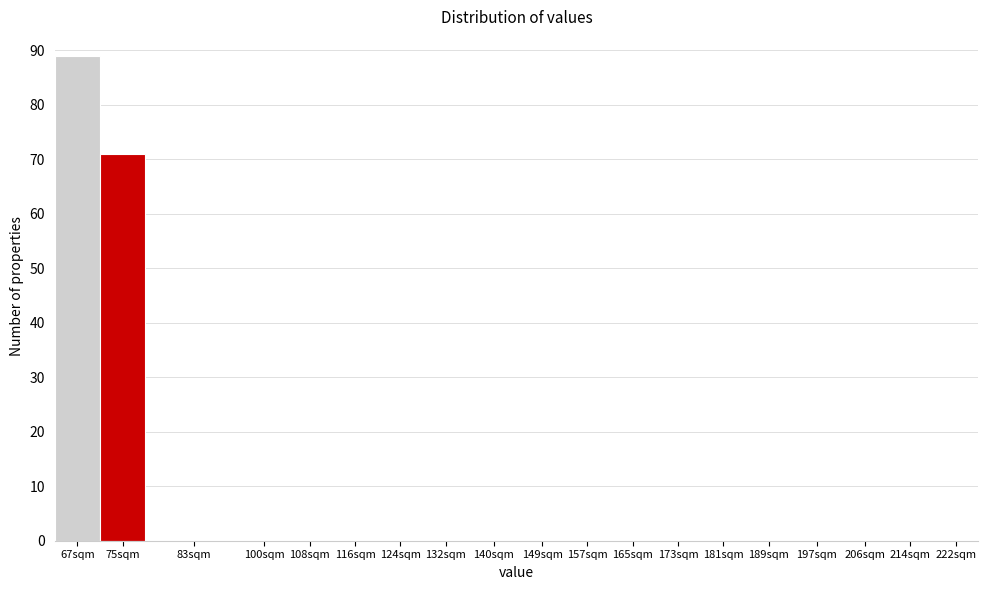

Reading left to right, what are all the values shown in this chart?

67sqm=89	75sqm=71	83sqm=0	100sqm=0	108sqm=0	116sqm=0	124sqm=0	132sqm=0	140sqm=0	149sqm=0	157sqm=0	165sqm=0	173sqm=0	181sqm=0	189sqm=0	197sqm=0	206sqm=0	214sqm=0	222sqm=0